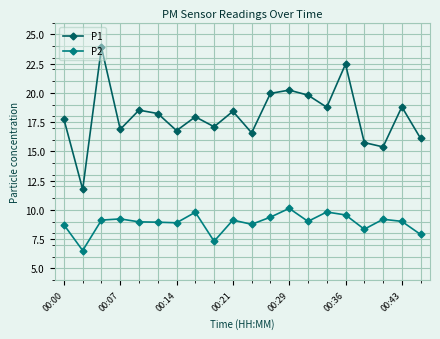

What is the maximum value shown in the chart?

23.9